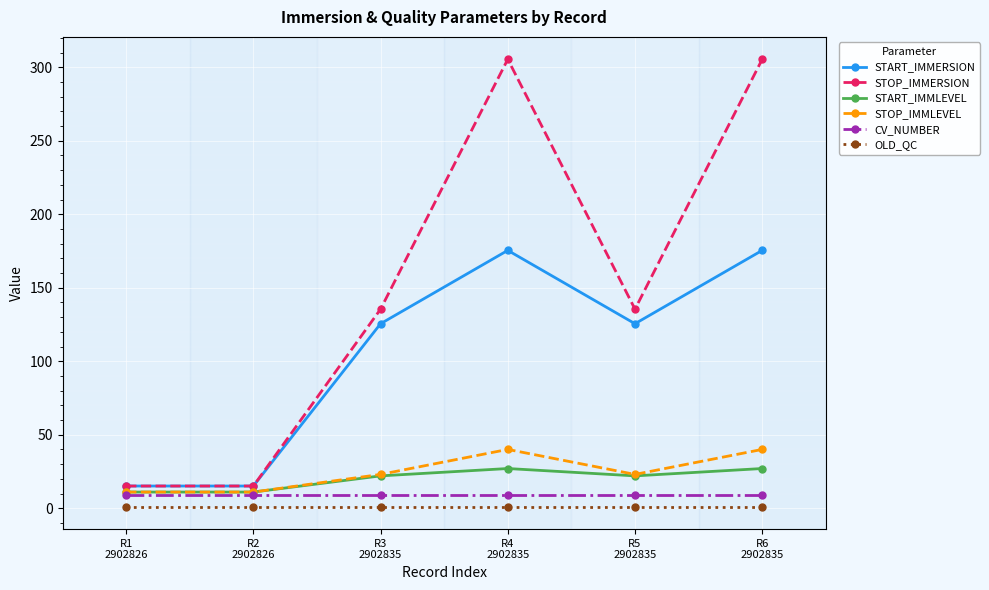

What is the label of the 5th point from the right?

R2
2902826